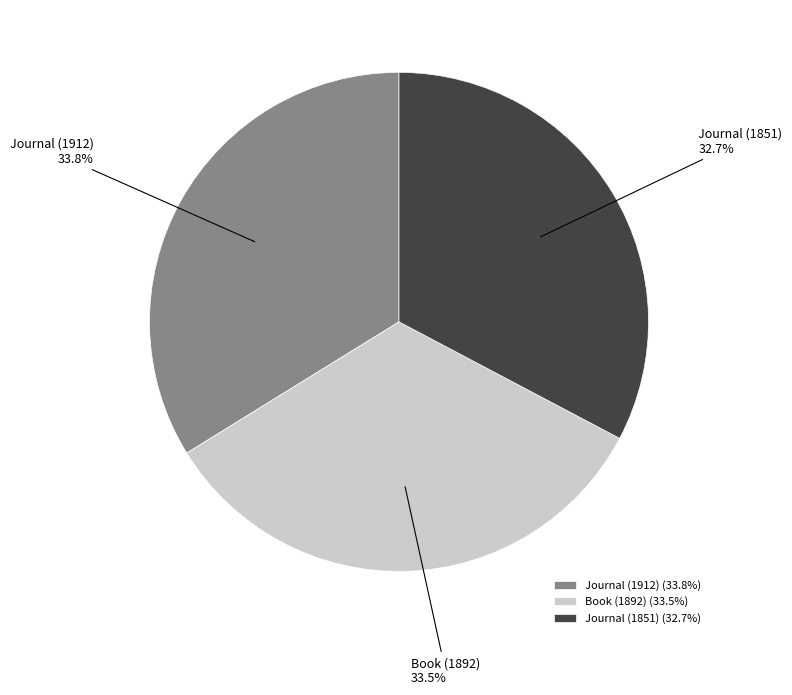

How many slices are in this pie chart?

3